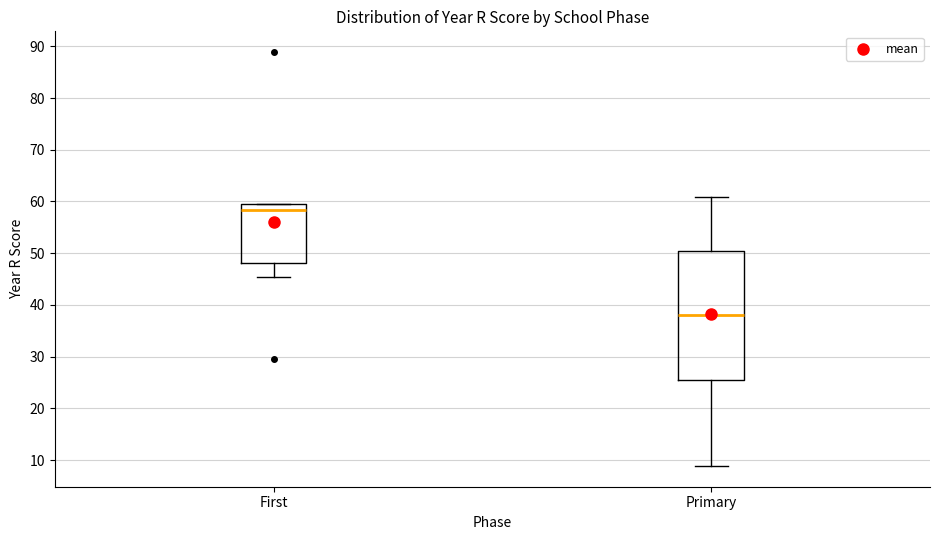

Which box's median line is the lowest?

Primary